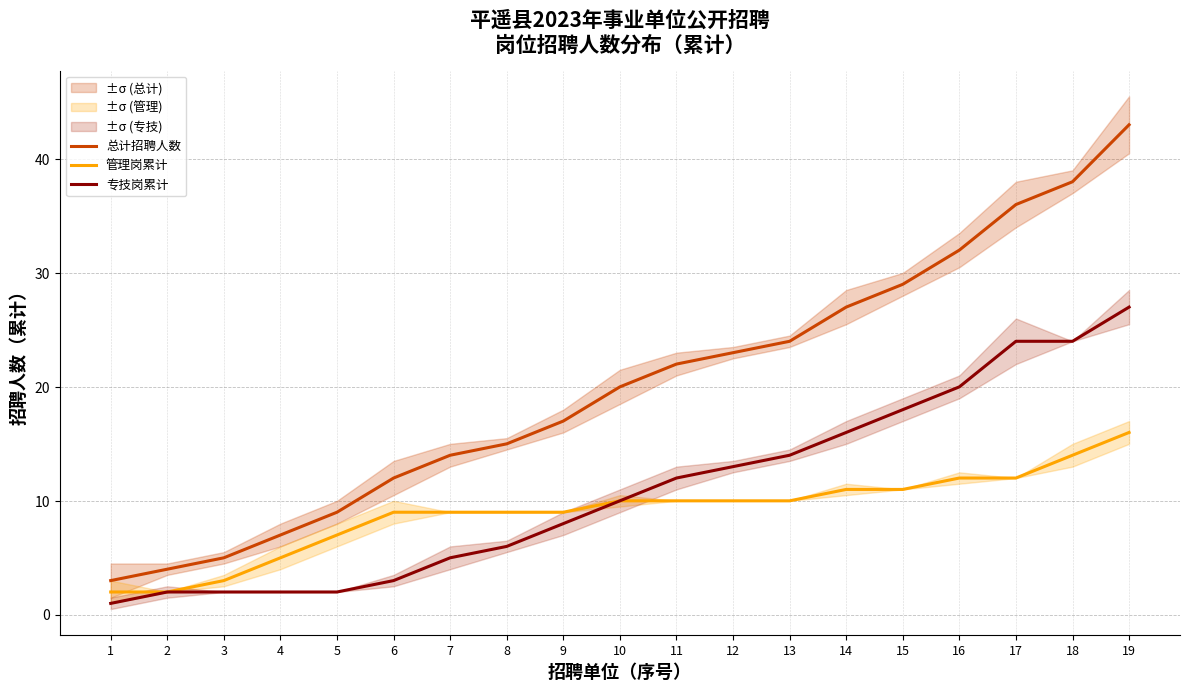

Which category has the highest value in the 专技岗累计 series?

19